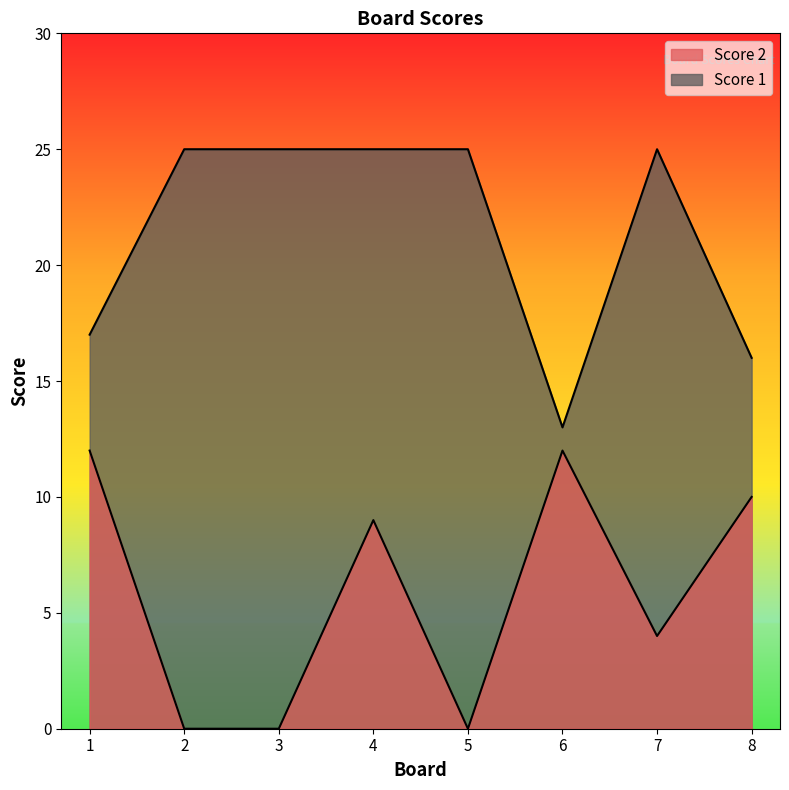

List the series in order of their overall mean, lowest first.

Score 2, Score 1